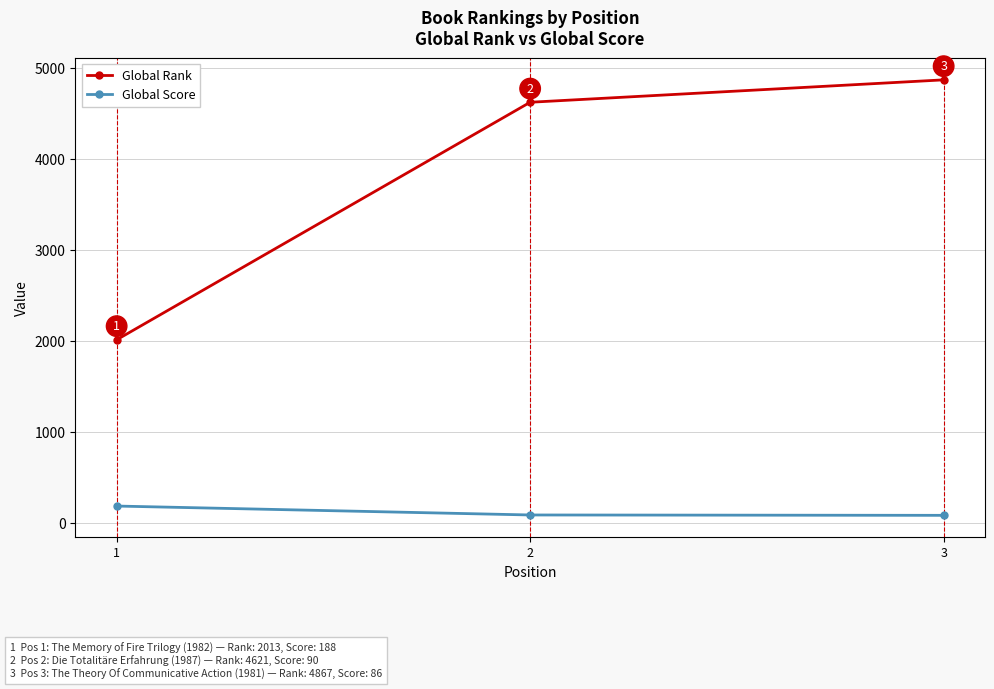

What is the total value across all series at 2?

4711